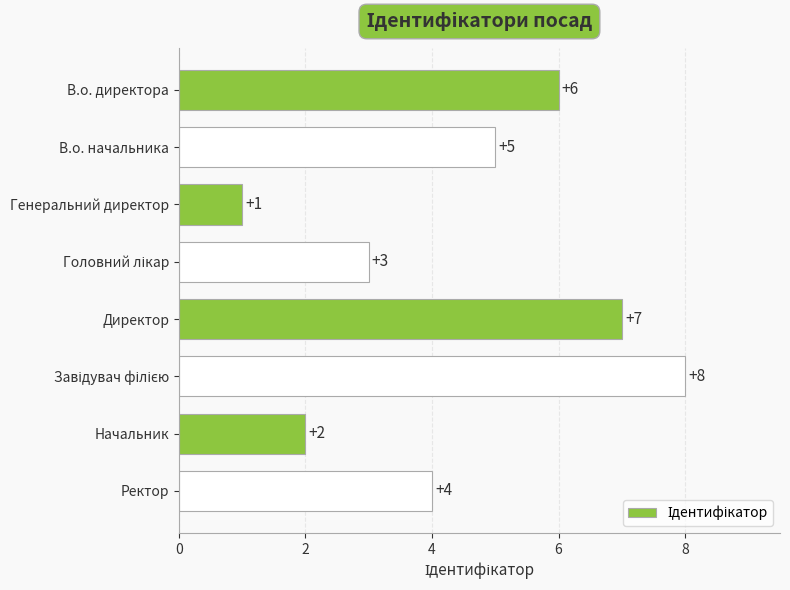

What is the difference between the maximum and minimum values?

7